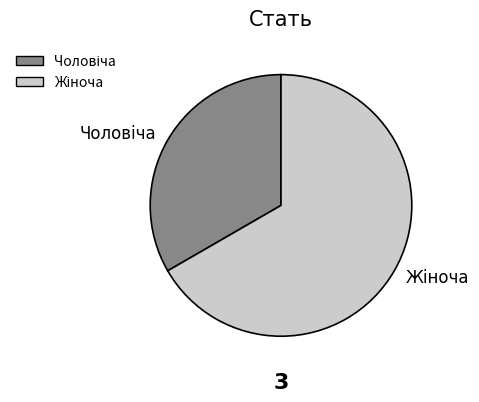

Is there a majority slice in this chart?

Yes